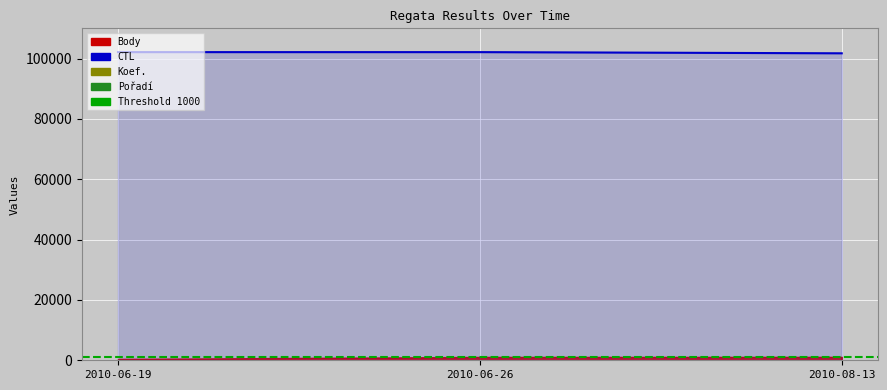

What is the sum of all Body values?

2689